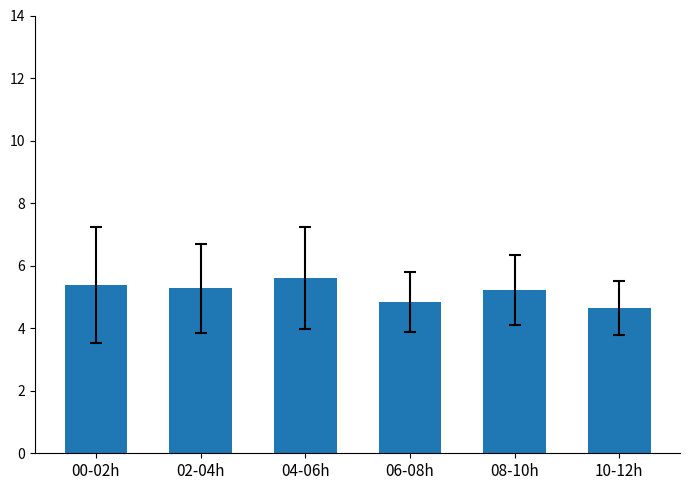

Count the number of values greater than 5.

4